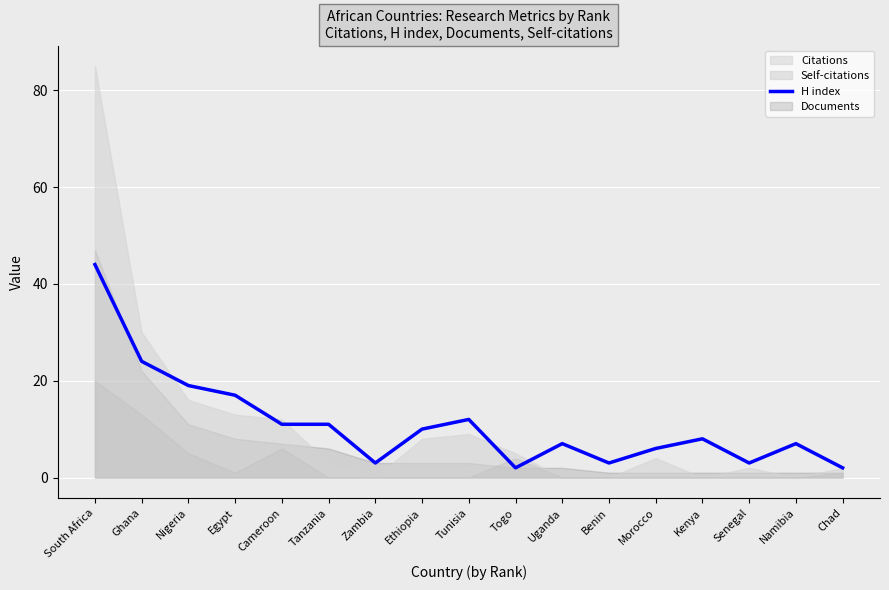

Reading left to right, extract all data points from this chart.

44	24	19	17	11	11	3	10	12	2	7	3	6	8	3	7	2